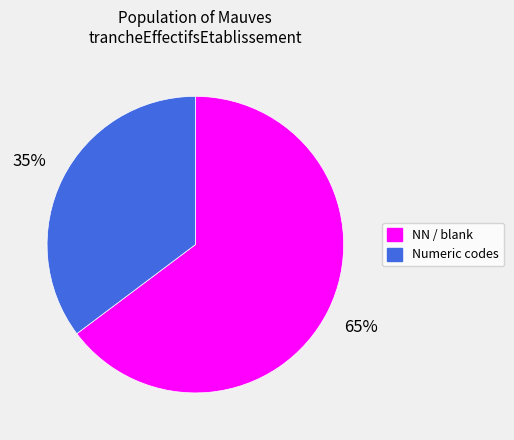

To the nearest percent, what portion does NN / blank represent?

65%